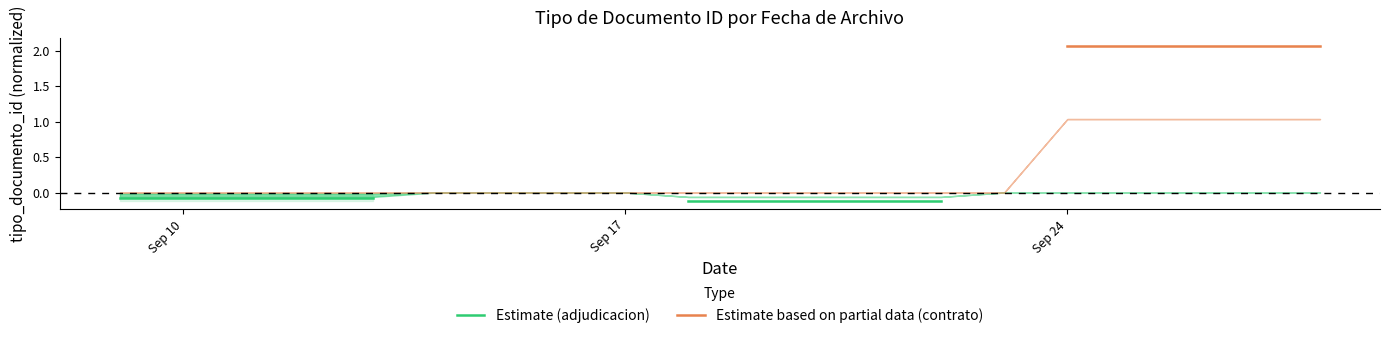

Reading left to right, list all the values displayed in this chart.

Estimate (adjudicacion): -0.1	-0.1	-0.1	-0.1	-0.1	0.0	0.0	0.0	0.0	-0.1	-0.1	-0.1	-0.1	-0.1	0.0	0.0	0.0	0.0	0.0	0.0
Estimate based on partial data (contrato): 0.0	0.0	0.0	0.0	0.0	0.0	0.0	0.0	0.0	0.0	0.0	0.0	0.0	0.0	0.0	2.1	2.1	2.1	2.1	2.1